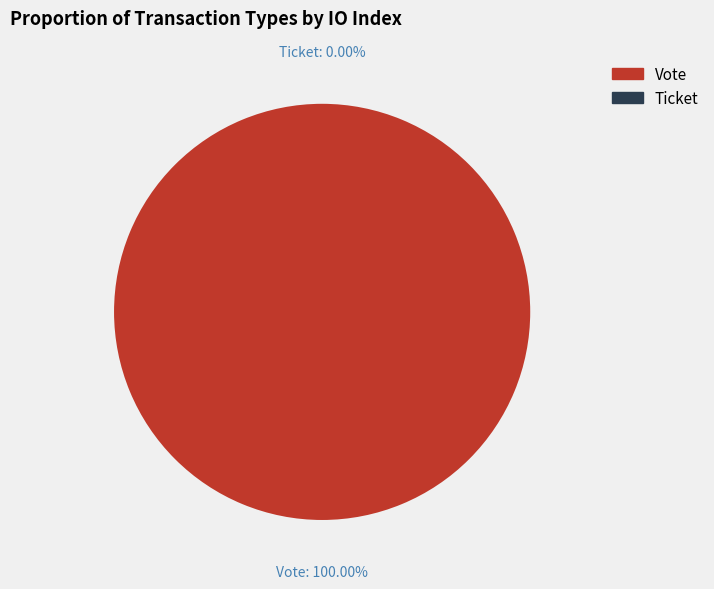

Count the number of slices in the pie.

2